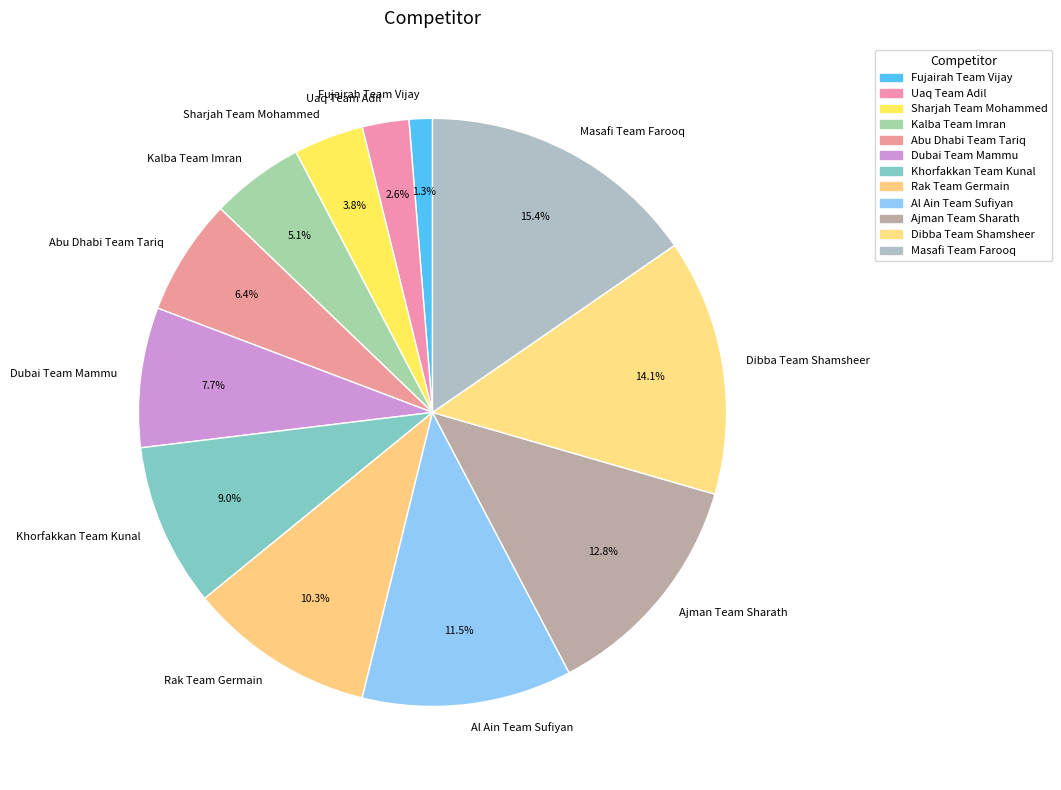

Does Uaq Team Adil account for over 50% of the chart?

No